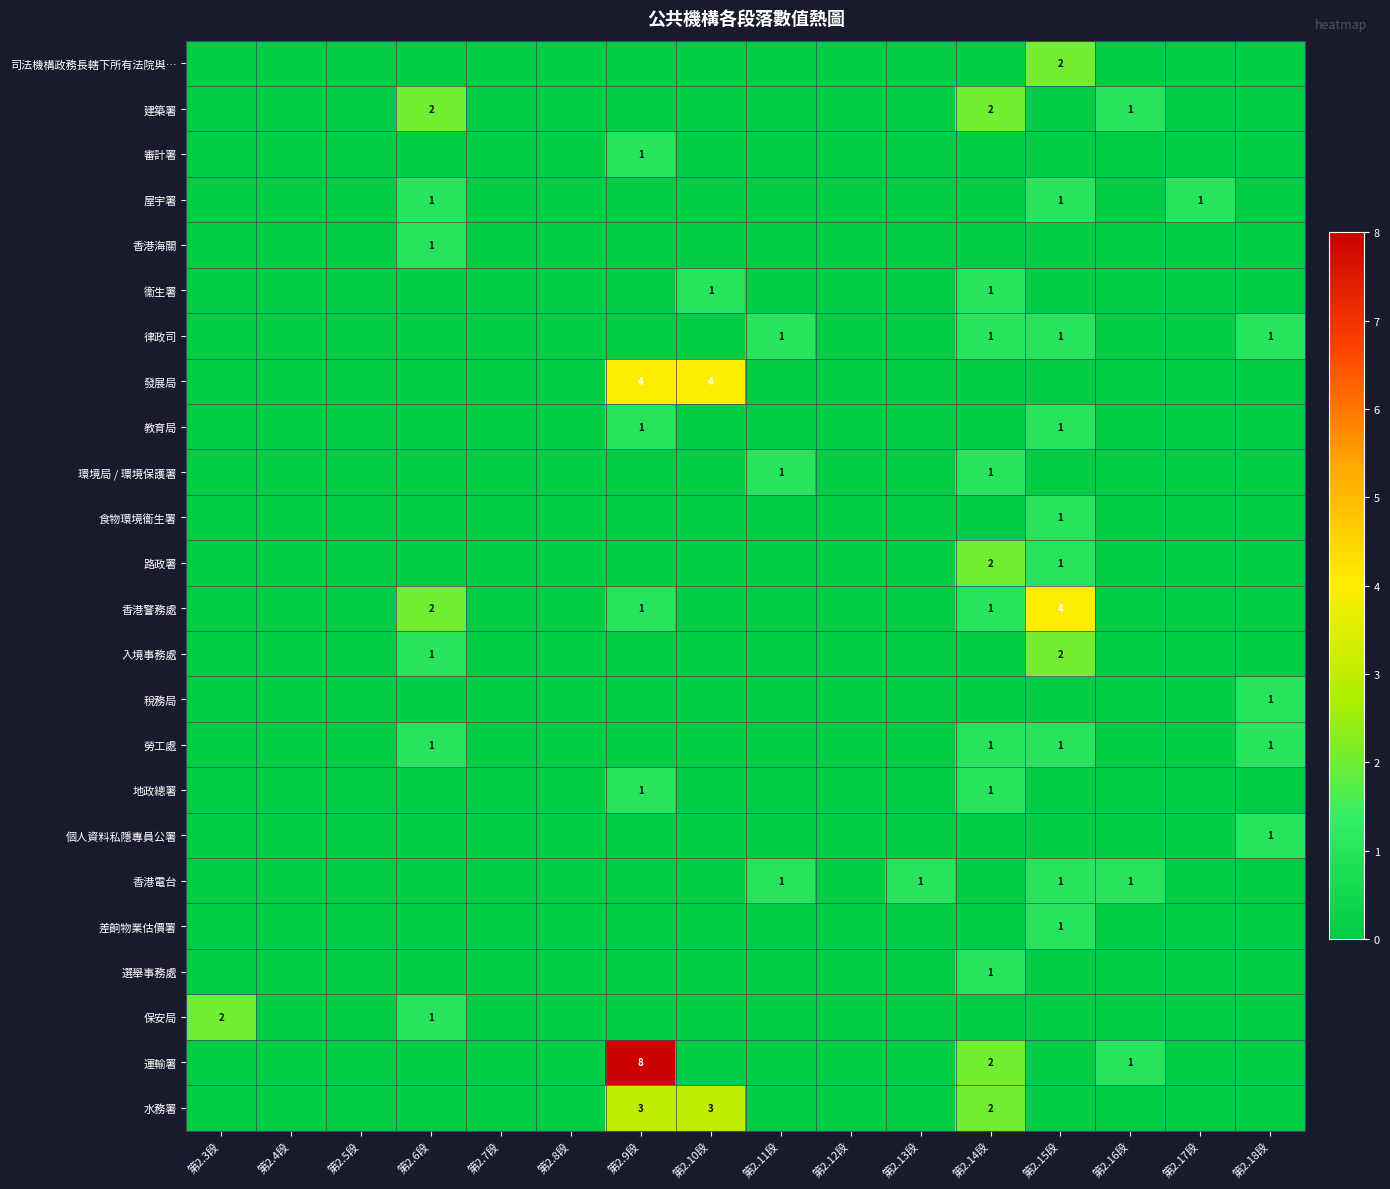

Is it true that 香港電台 equals 0 at 第2.16段?

False